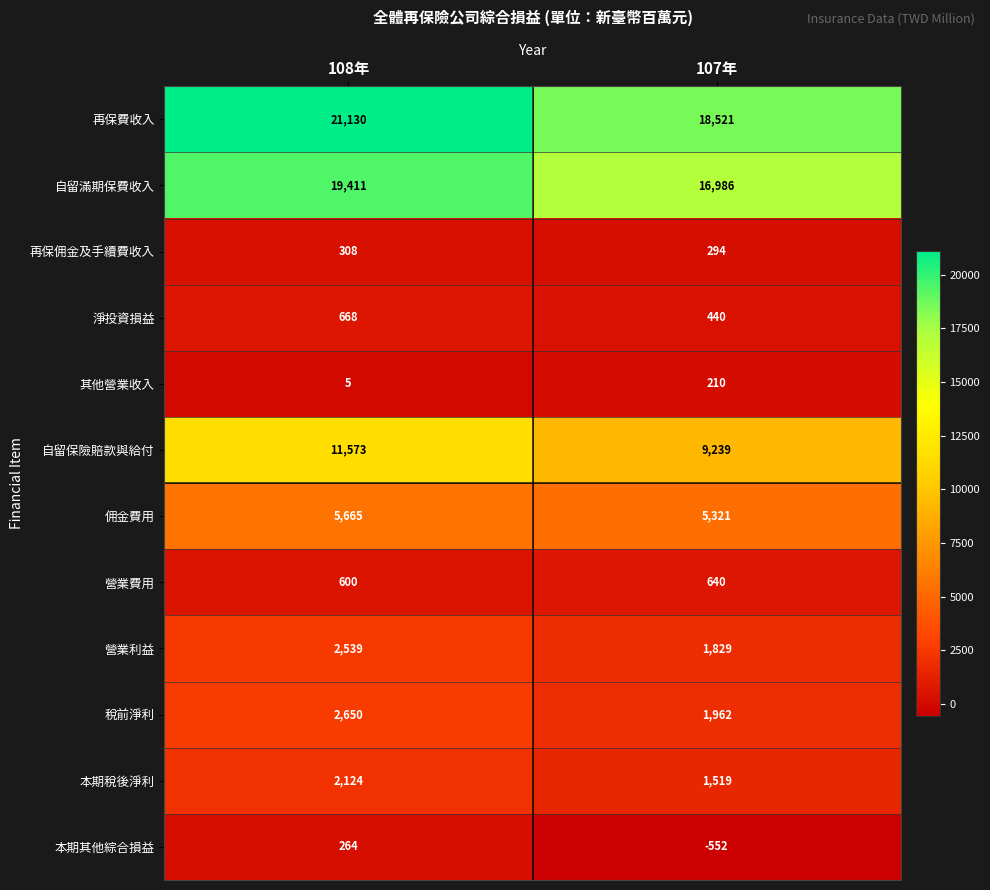

Reading left to right, extract all data points from this chart.

再保費收入: 21130	18521
自留滿期保費收入: 19411	16986
再保佣金及手續費收入: 308	294
淨投資損益: 668	440
其他營業收入: 5	210
自留保險賠款與給付: 11573	9239
佣金費用: 5665	5321
營業費用: 600	640
營業利益: 2539	1829
稅前淨利: 2650	1962
本期稅後淨利: 2124	1519
本期其他綜合損益: 264	-552